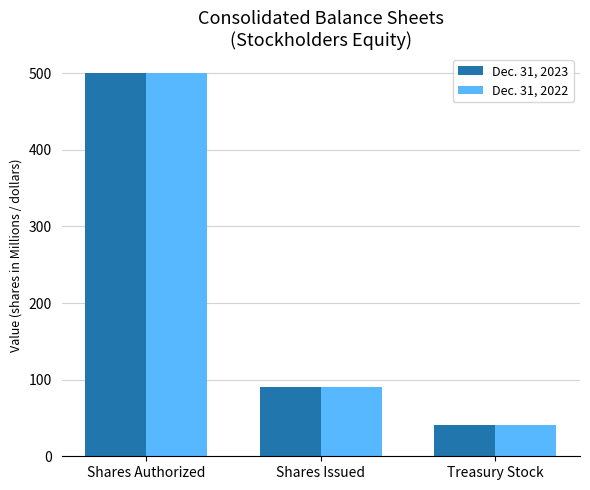

What is the sum of all Dec. 31, 2023 values?

631.7